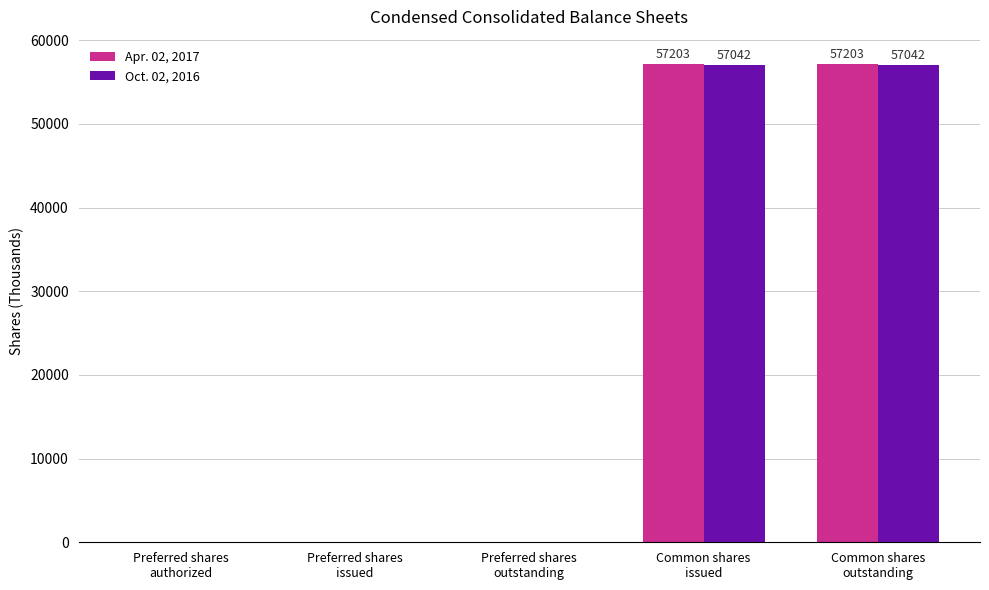

Between Preferred shares
outstanding and Common shares
issued, which series saw the biggest shift?

Apr. 02, 2017